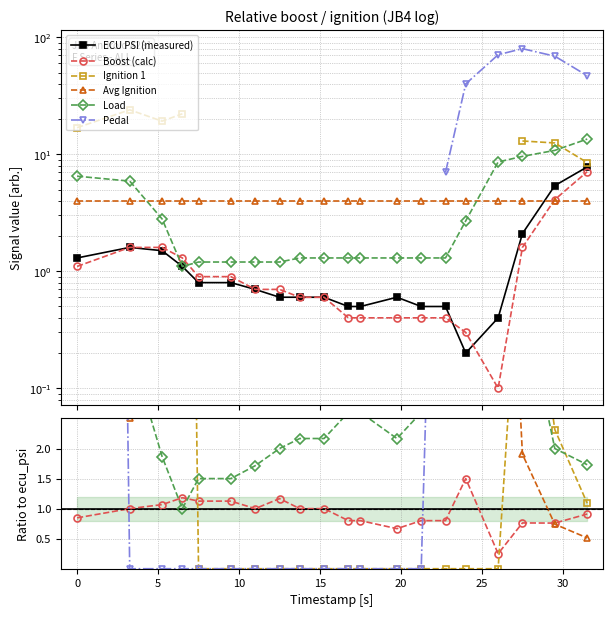

What position from the left is 27.5?

18